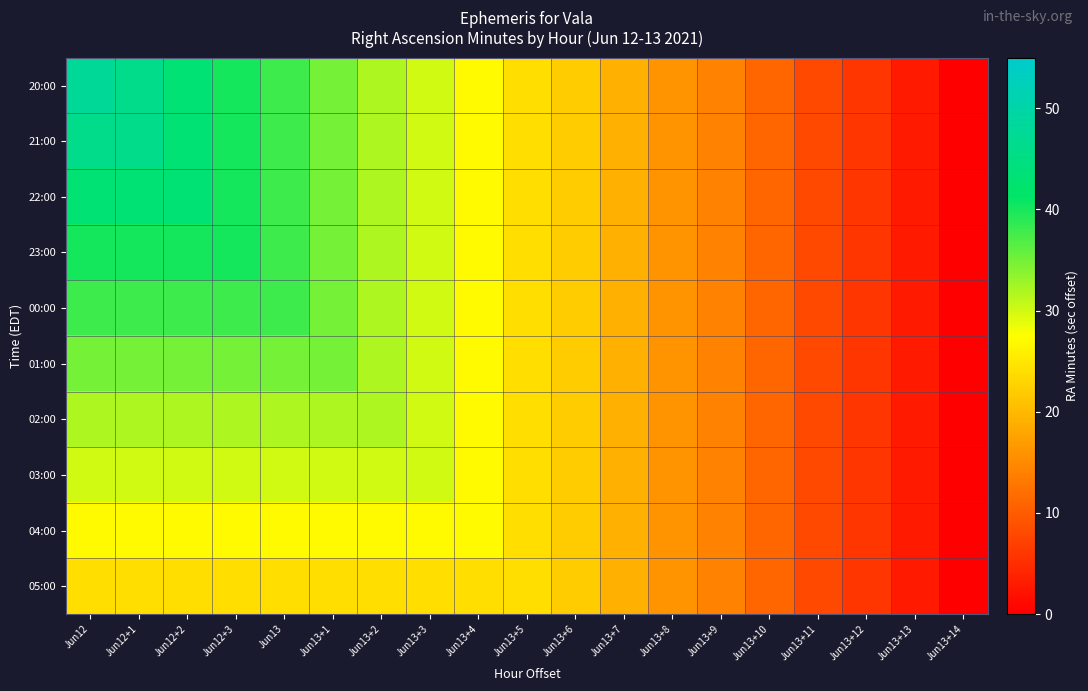

At which category does the chart reach its peak across all series?

Jun12